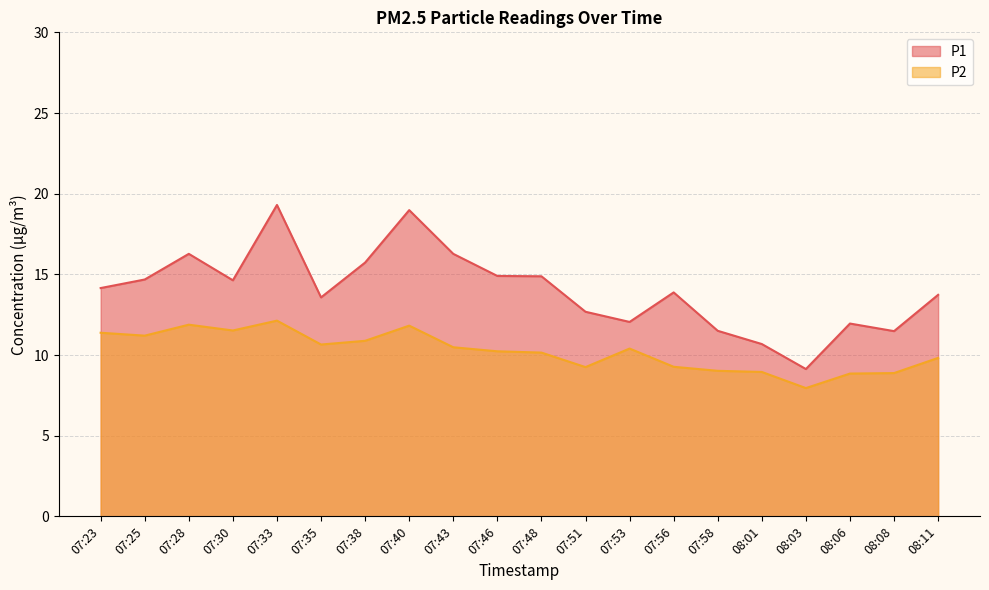

How many interior local peaks does the P1 series have?

5